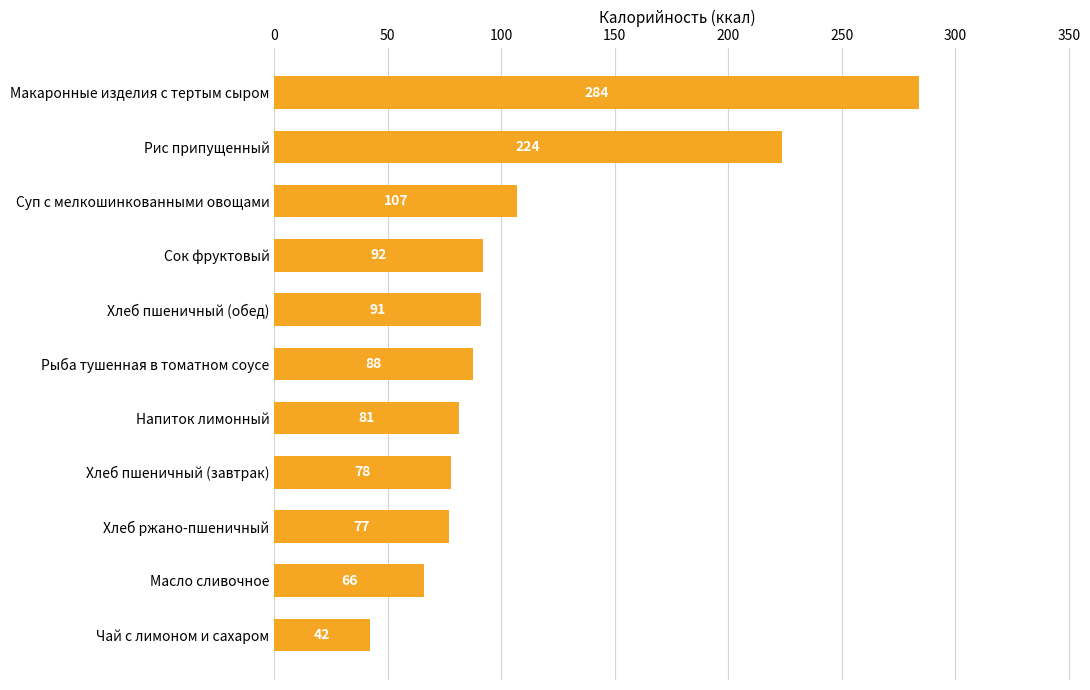

At which category does the chart reach its peak across all series?

Макаронные изделия с тертым сыром